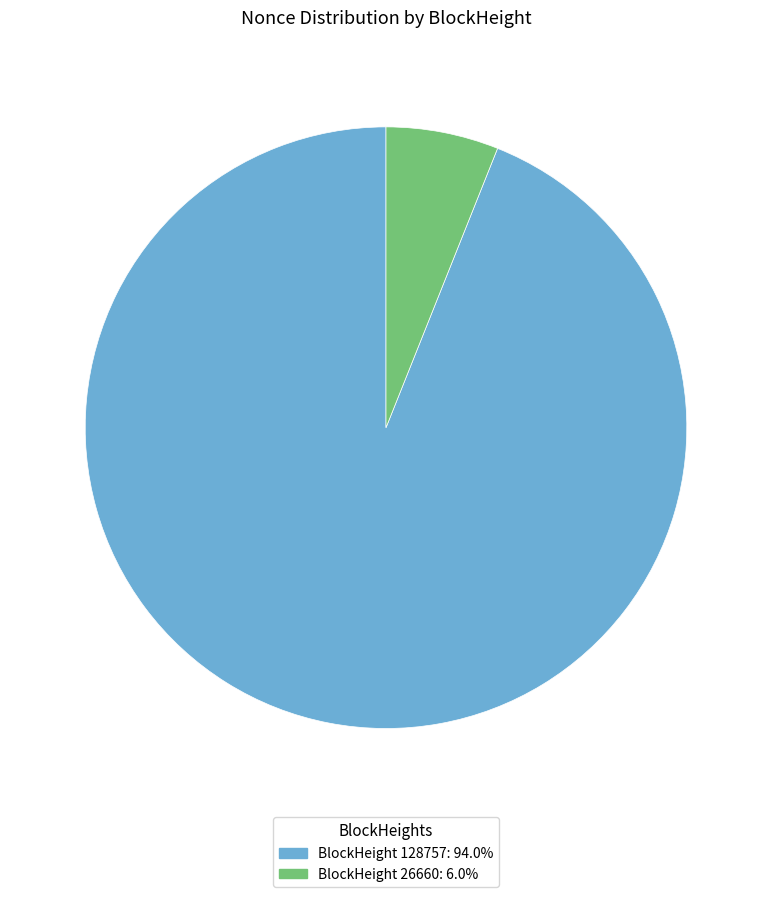

Does any single category account for the majority?

Yes